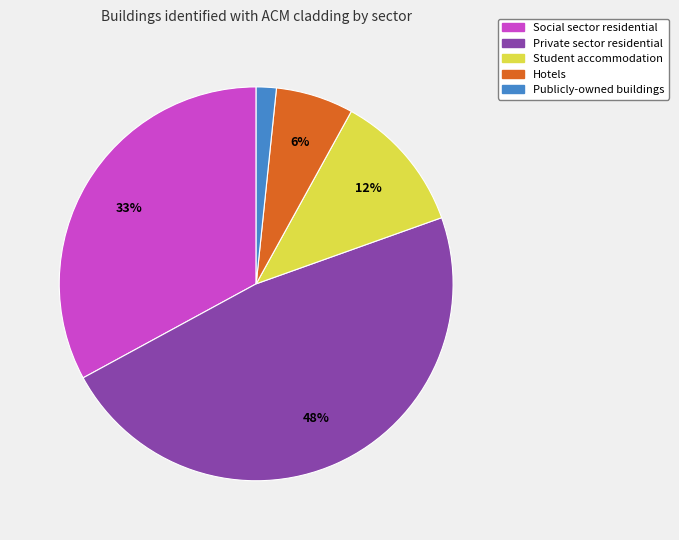

Does any single category account for the majority?

No